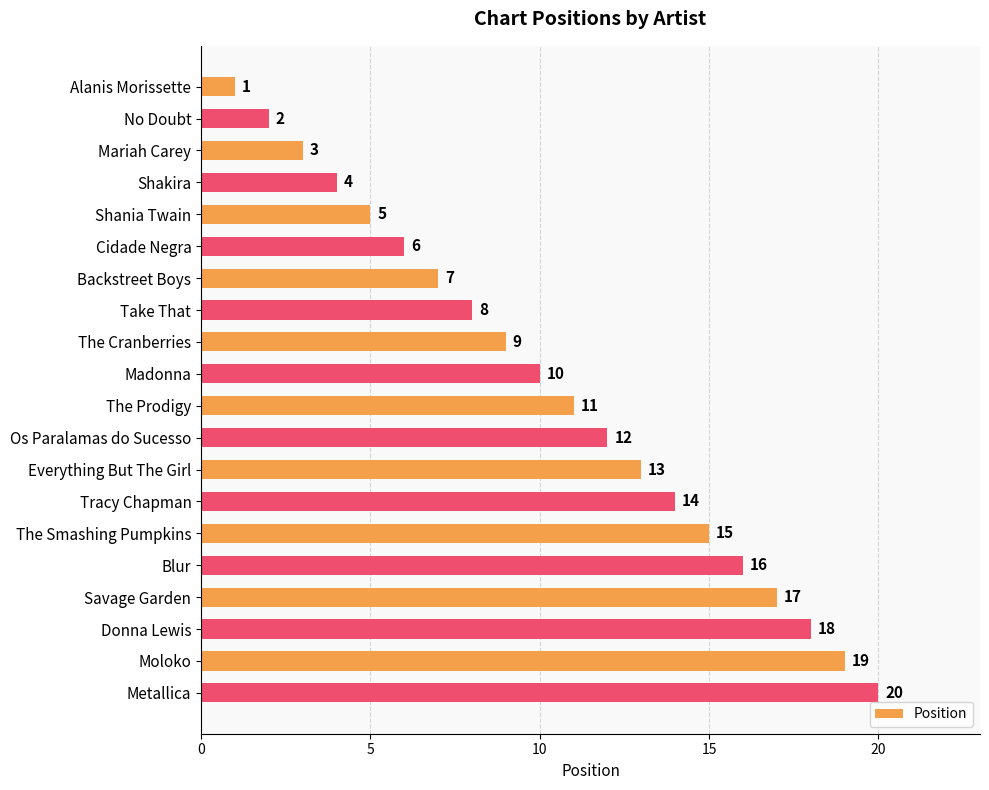

How many data points are less than 11?

10